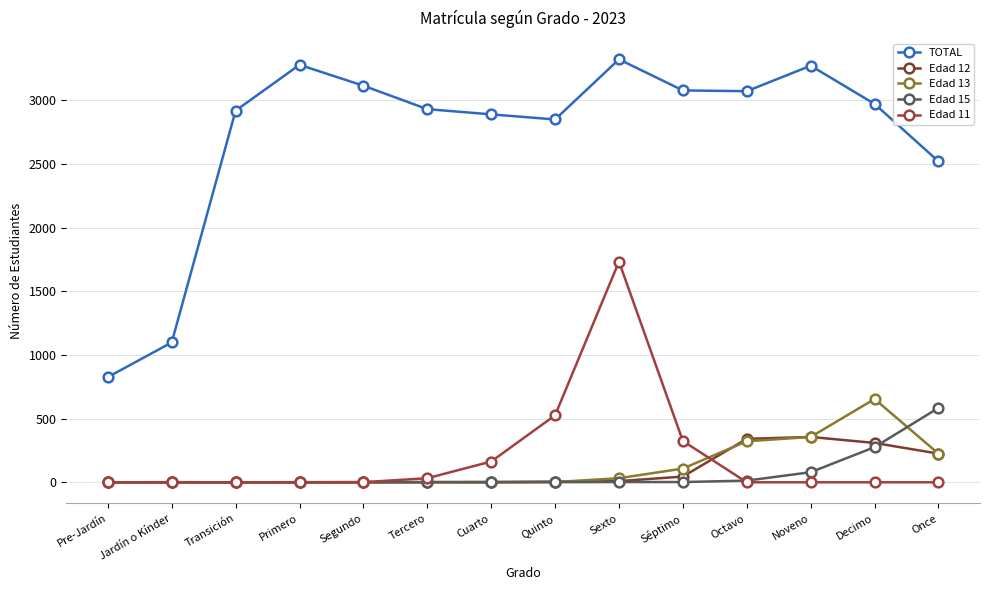

True or false: Edad 15 has a value of 0 at Primero.

True